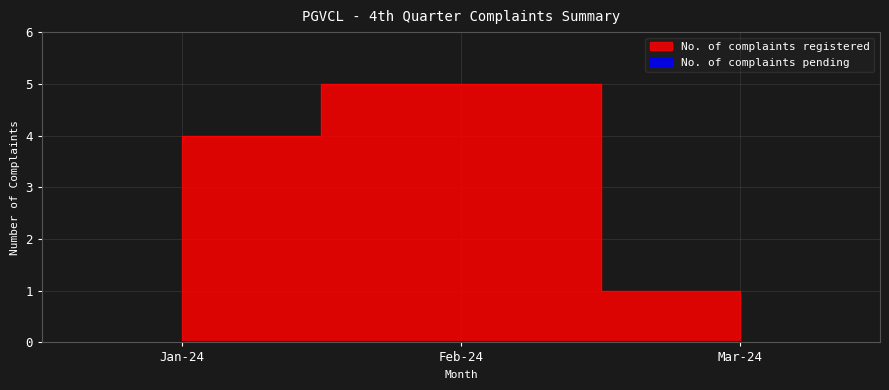

What is the sum of all values?

10